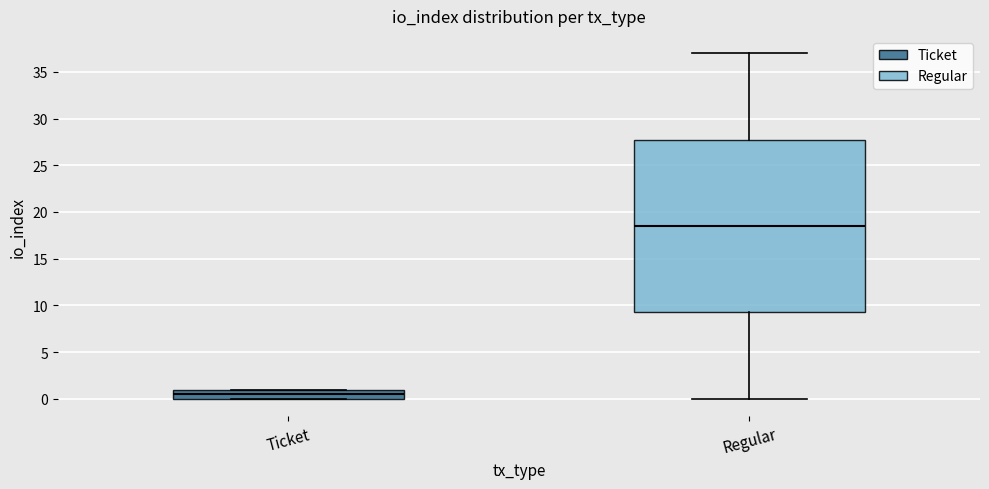

Reading left to right, transcribe this box plot: for each box, give where its median line is, the range the box spans, and where its two whiskers end, as read against the y-axis. The values are not printed on the chart, so give them approximately, as read against the axis.

Ticket: median 0.5, box 0.0 to 1.0, whiskers 0.0 to 1.0
Regular: median 18.5, box 9.5 to 28.0, whiskers 0.0 to 37.0